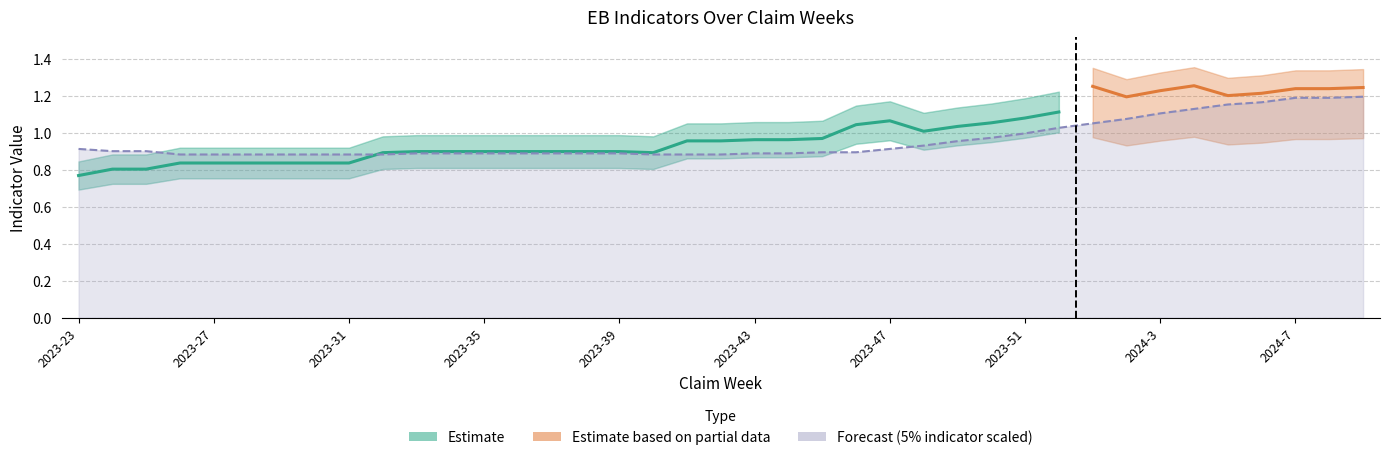

Does the chart have visible grid lines?

Yes